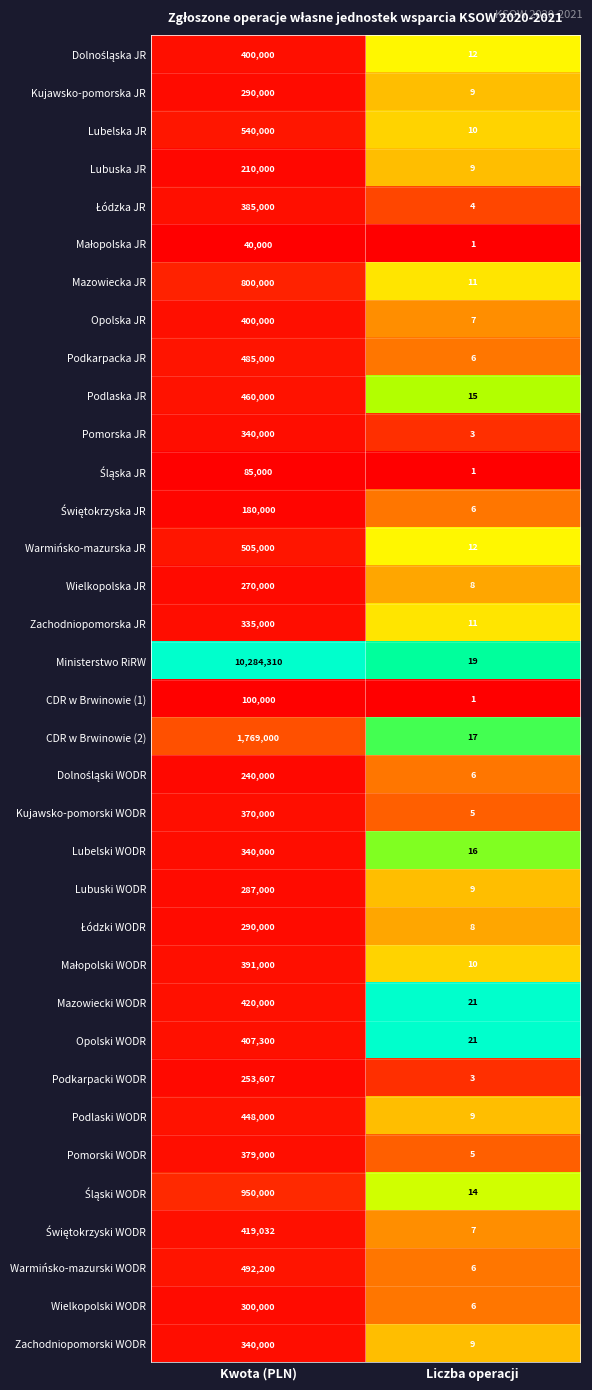

At which category is the sum across all series the highest?

Kwota (PLN)